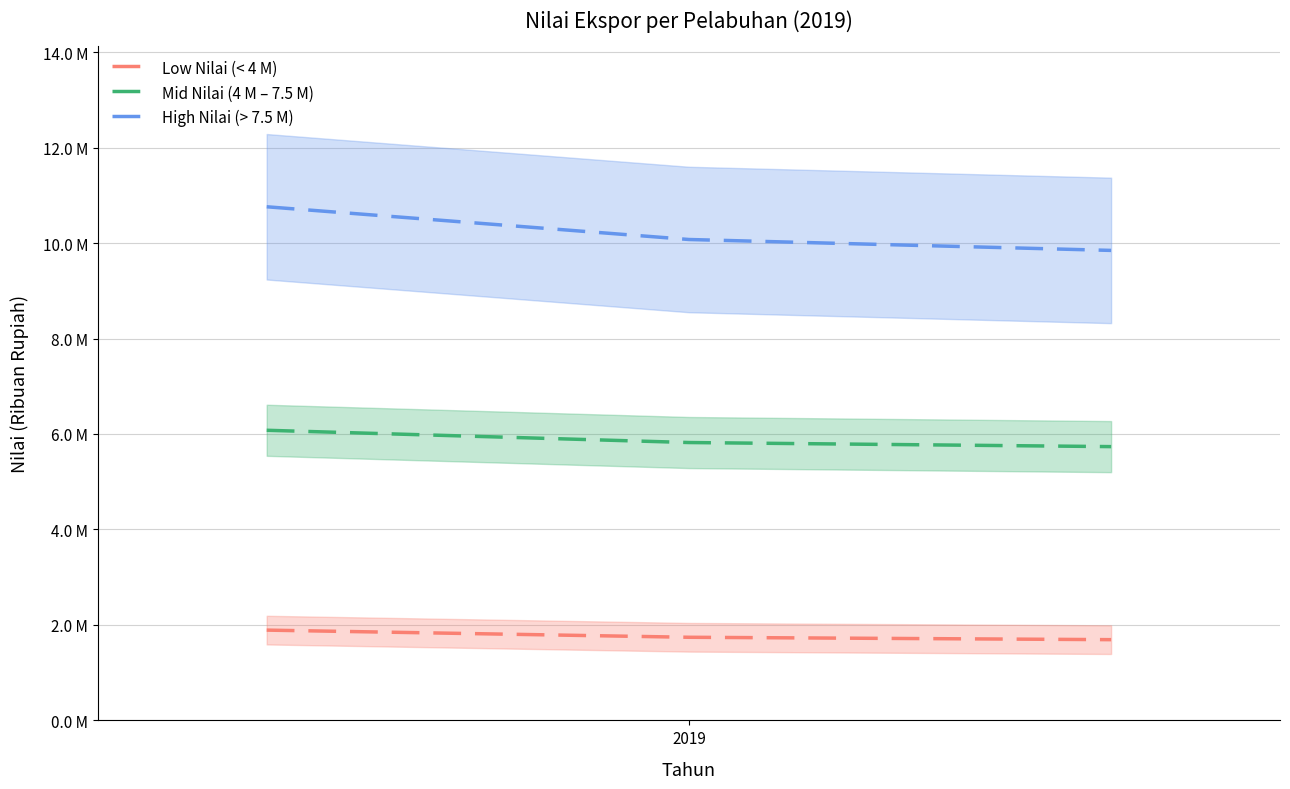

Reading left to right, transcribe all the data shown in this chart.

Low Nilai (< 4 M): 1891291.1	1741207.7	1691179.9
Mid Nilai (4 M – 7.5 M): 6077917.5	5821092.5	5735484.2
High Nilai (> 7.5 M): 10760383.1	10074687.8	9846122.7